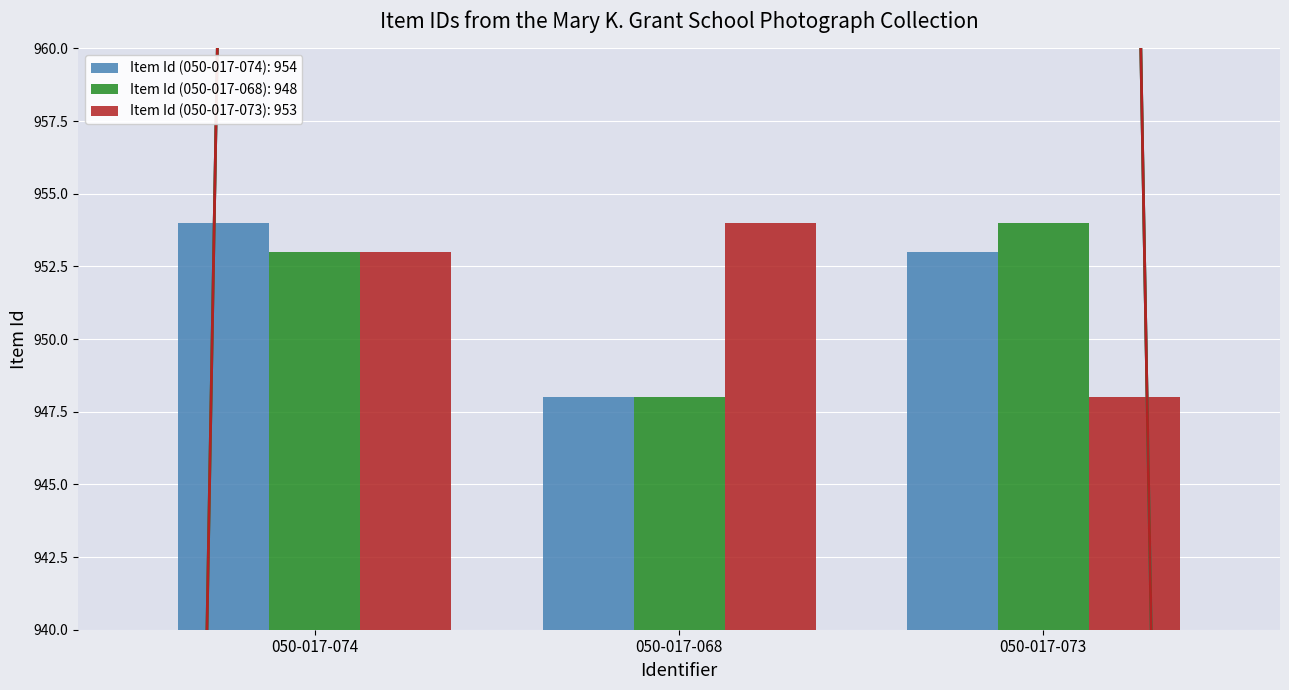

What is the label of the 3rd bar from the left?

050-017-073